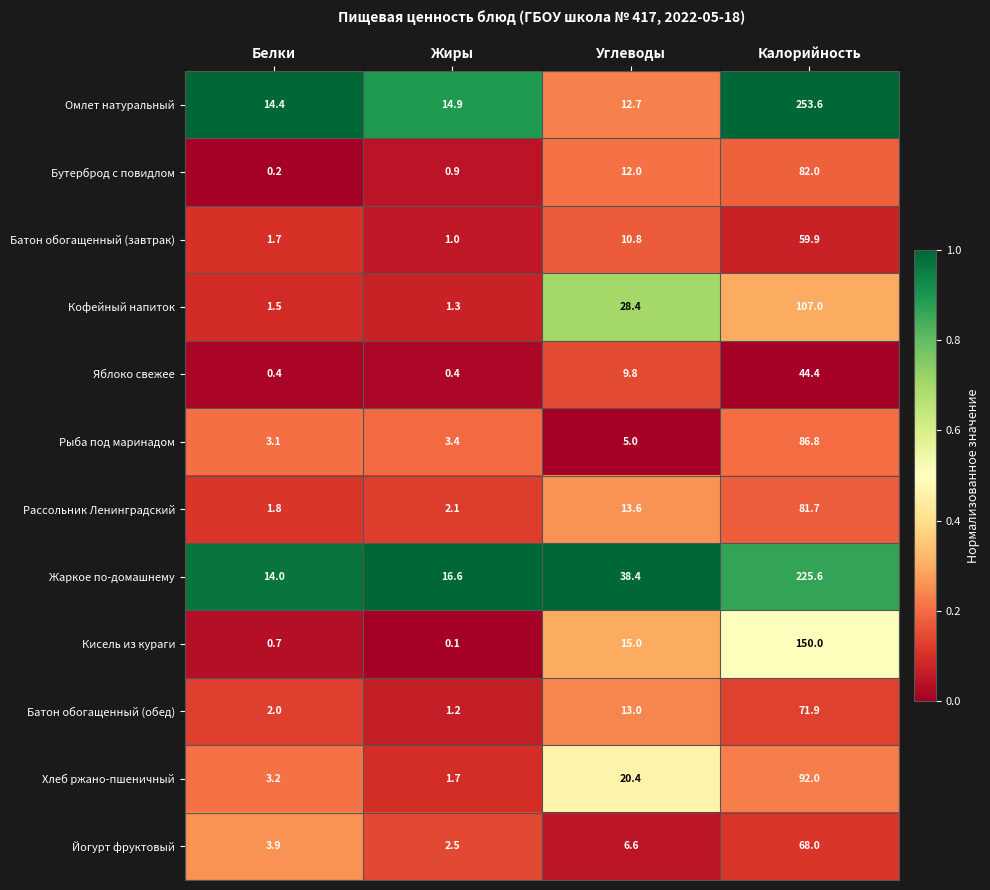

At which category does the chart reach its minimum across all series?

Жиры